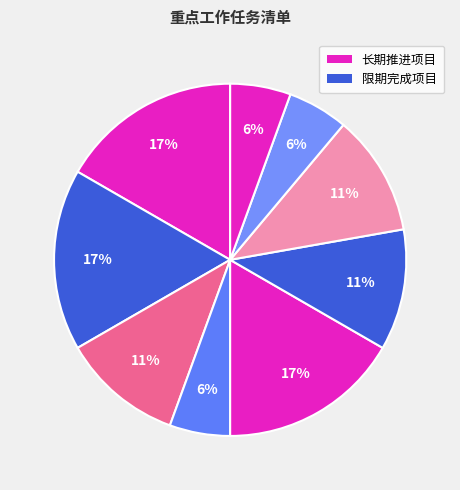

Is there a majority slice in this chart?

No